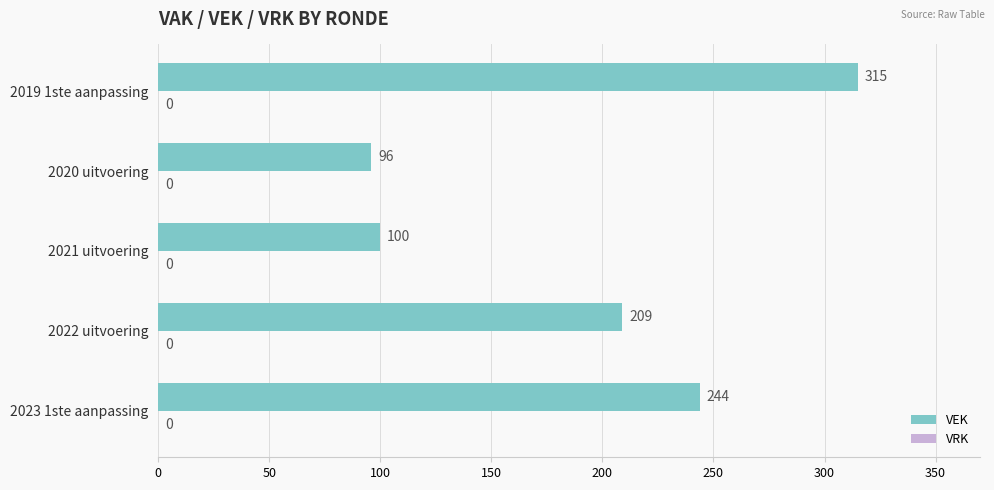

What is the ratio of the value at 2022 uitvoering to the value at 2019 1ste aanpassing?

0.7